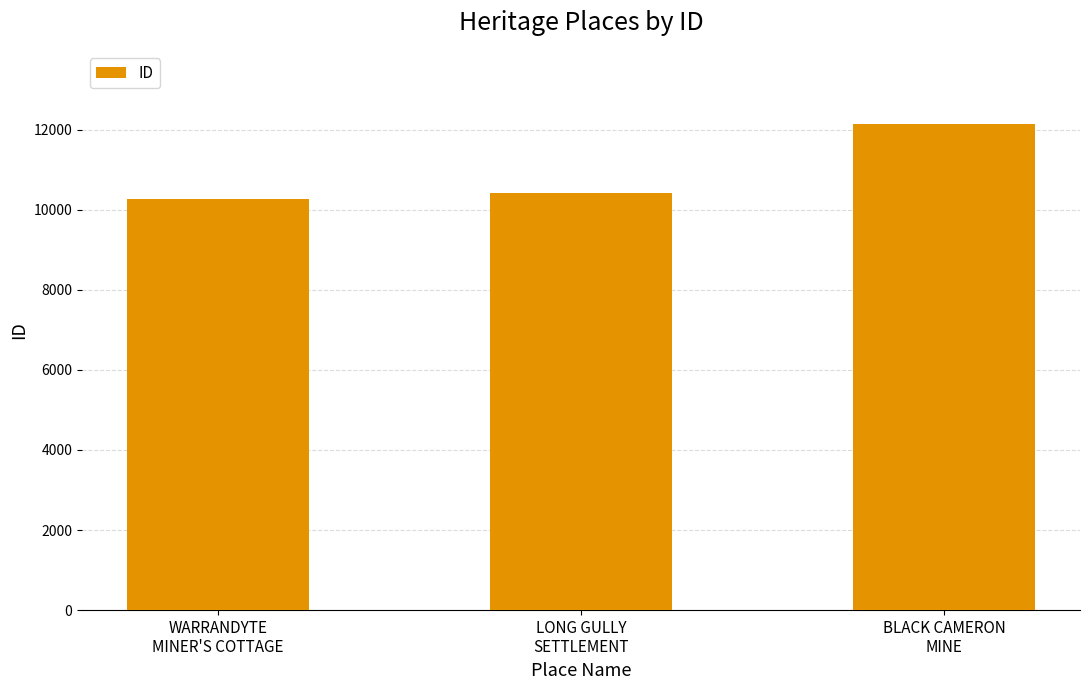

What is the approximate value at LONG GULLY
SETTLEMENT?

10410